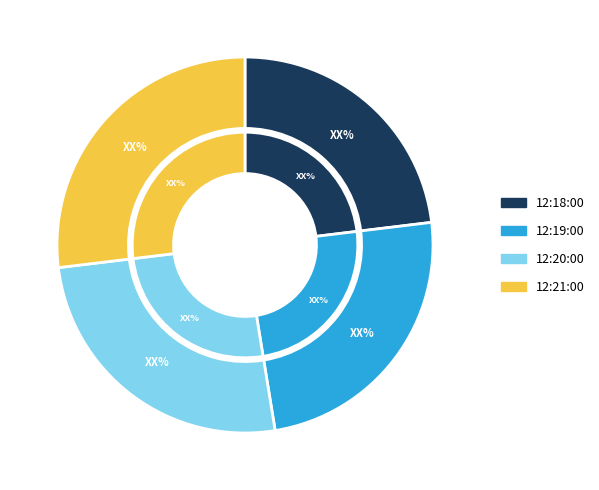

What portion of the pie excludes 12:21:00?

73.1%